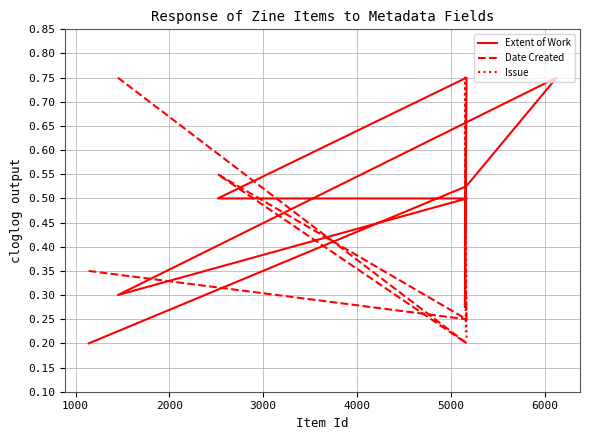

What is the value of the Issue point at the 5th from the left?

0.2